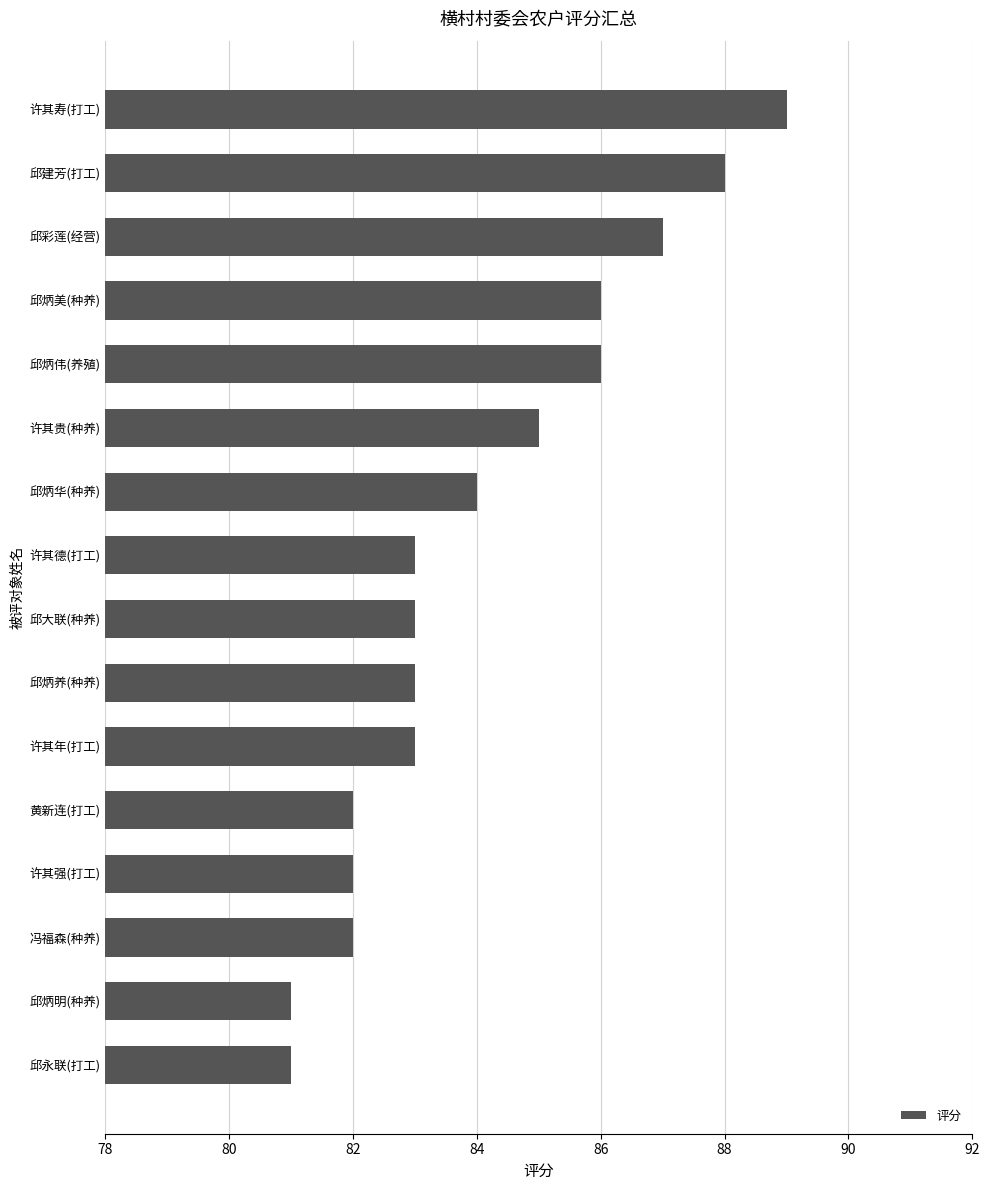

True or false: the data shows 42 at 许其年(打工).

False